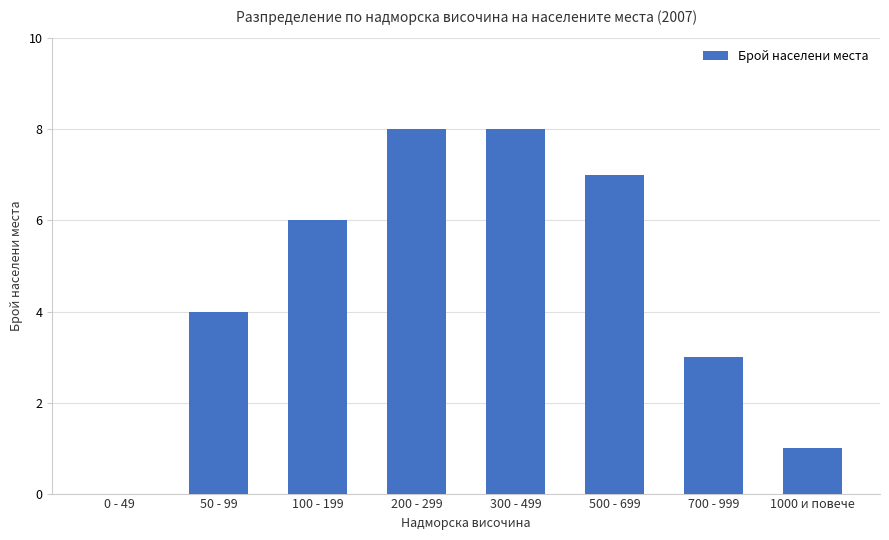

What is the approximate value at 200 - 299?

8